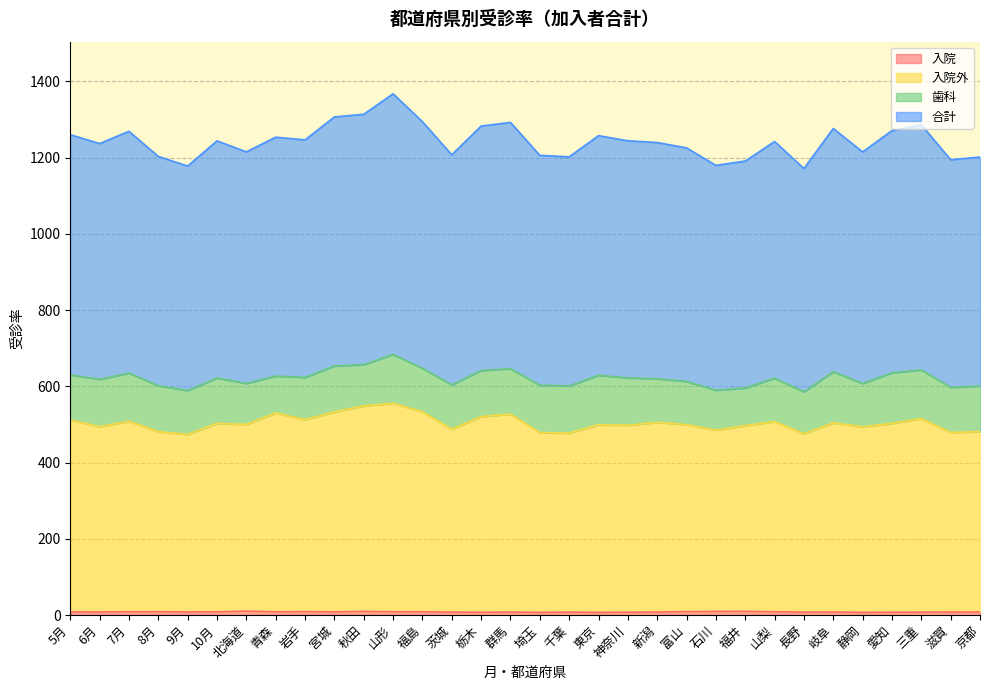

What is the label of the 26th point from the left?

長野